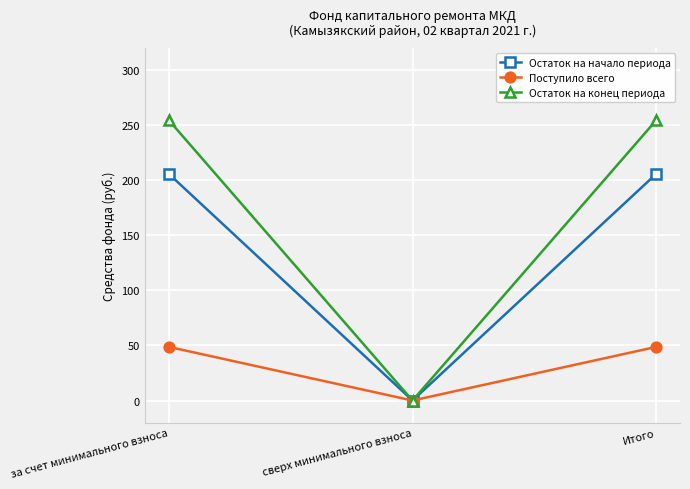

How many values in Поступило всего are above zero?

2